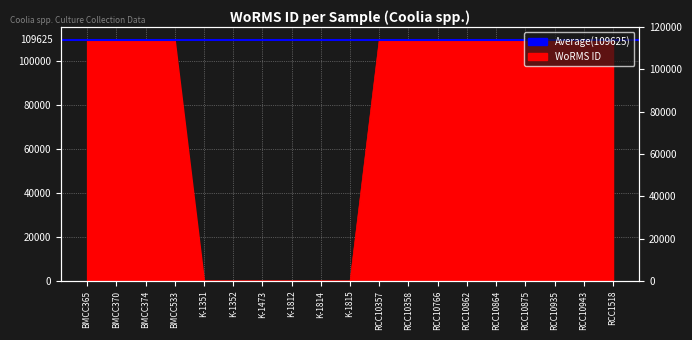

Where is the data nearest to the value 55065?

BMCC365